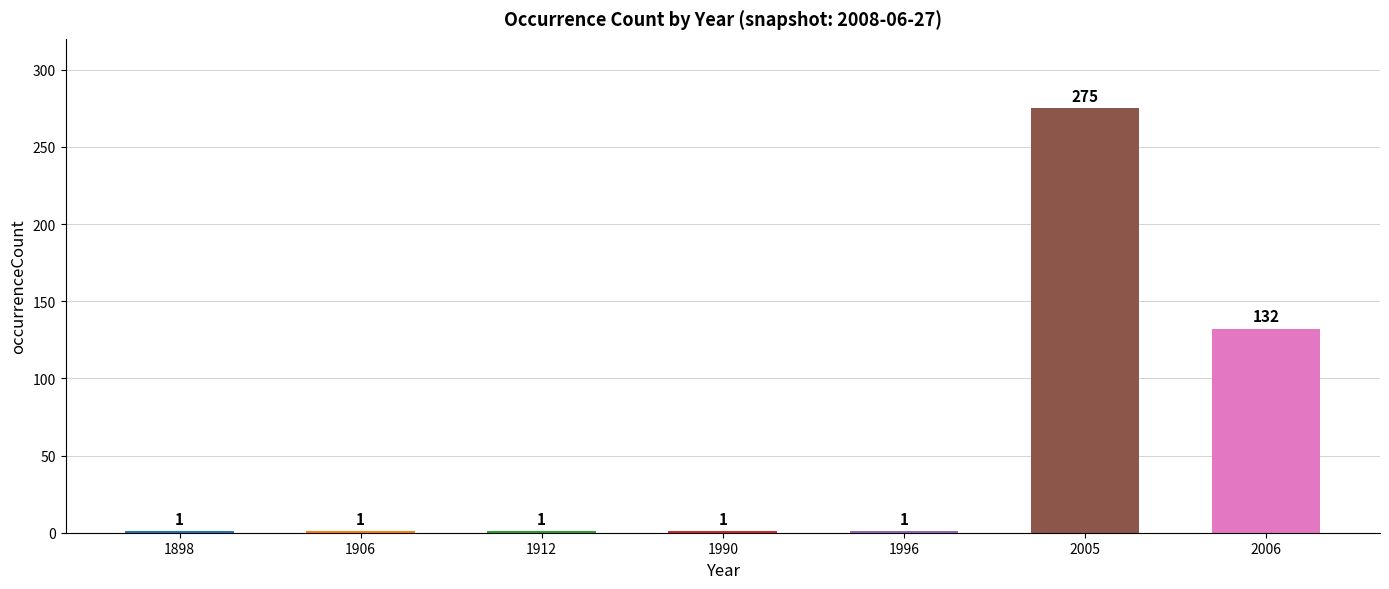

What is the sum of the values at 1990 and 1996?

2